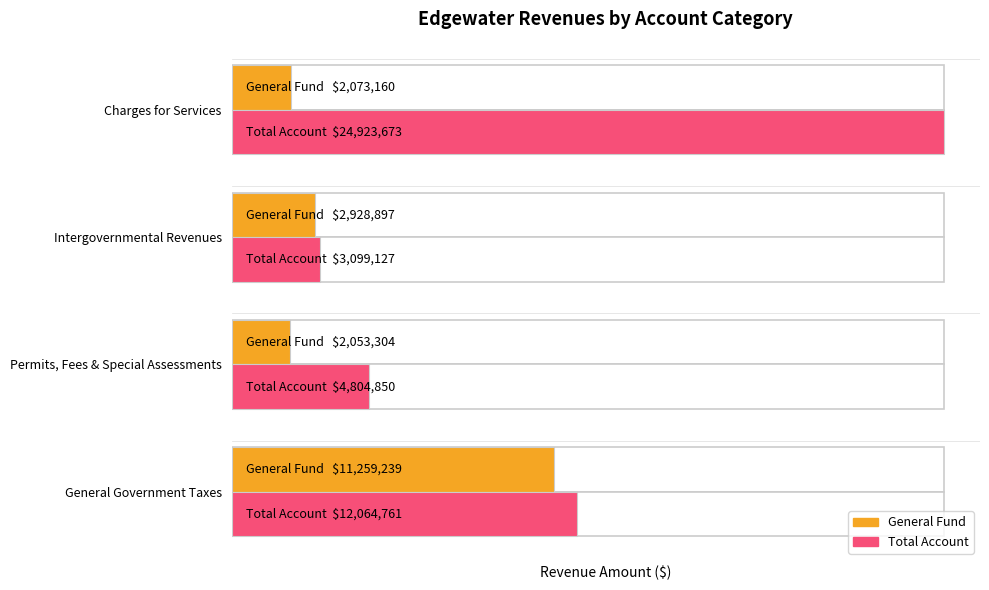

Does the chart contain stacked bars?

No